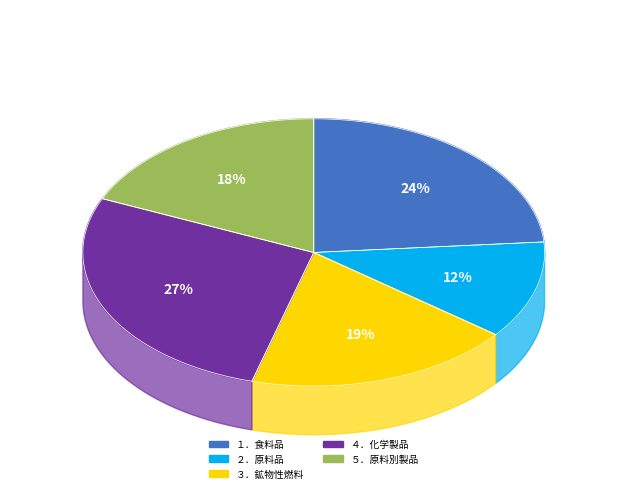

Count the number of slices in the pie.

5